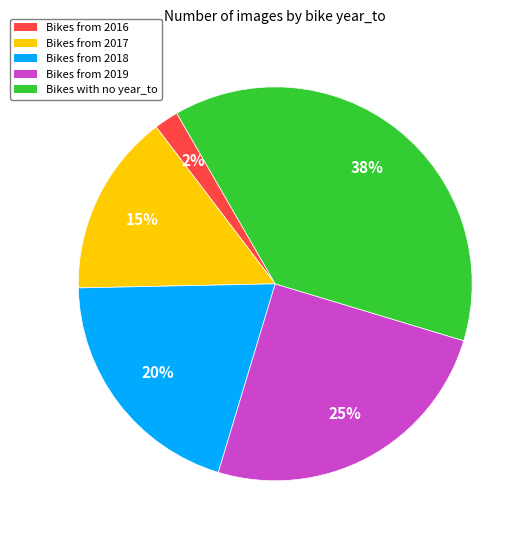

Count the number of slices in the pie.

5